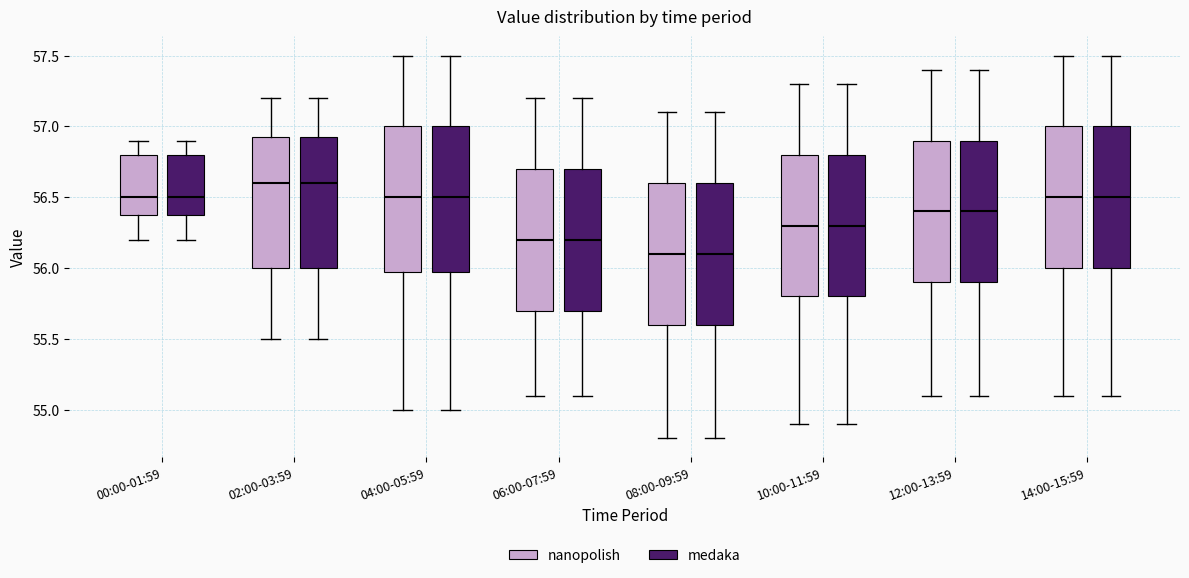

Where is the upper edge of the box for 14:00-15:59 (medaka) on the y-axis? The values are not printed on the chart, so give them approximately, as read against the axis.

57.00